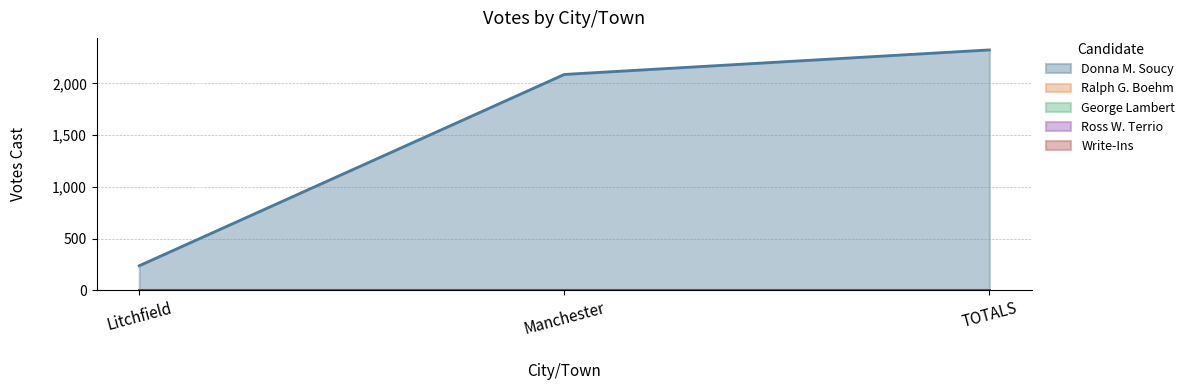

What are all the series names shown in the legend?

Donna M. Soucy, Ralph G. Boehm, George Lambert, Ross W. Terrio, Write-Ins